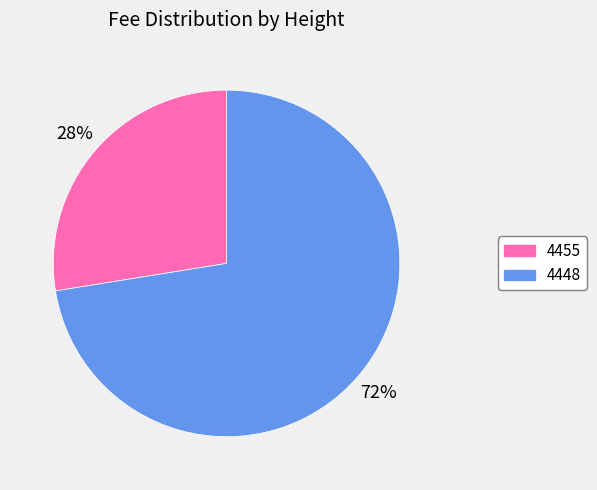

To the nearest percent, what is the combined percentage of 4448 and 4455?

100%